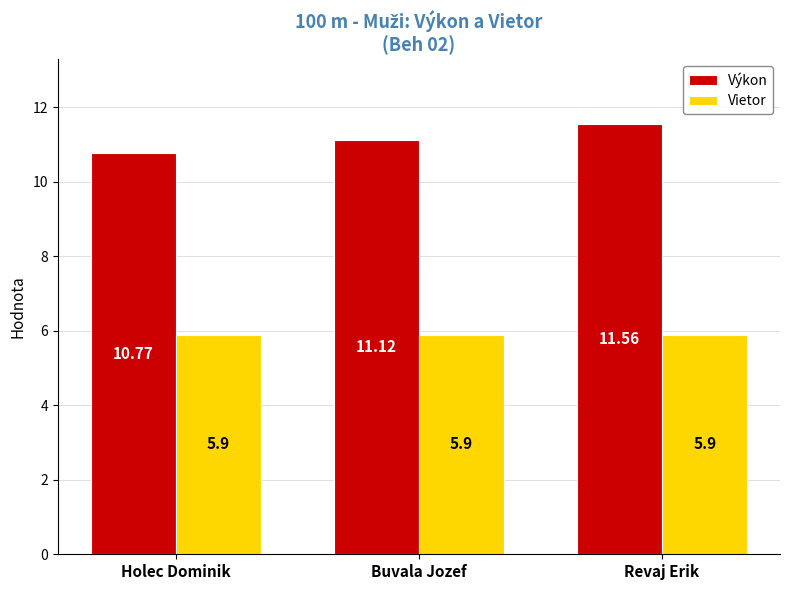

What is the label of the 2nd bar from the right?

Buvala Jozef